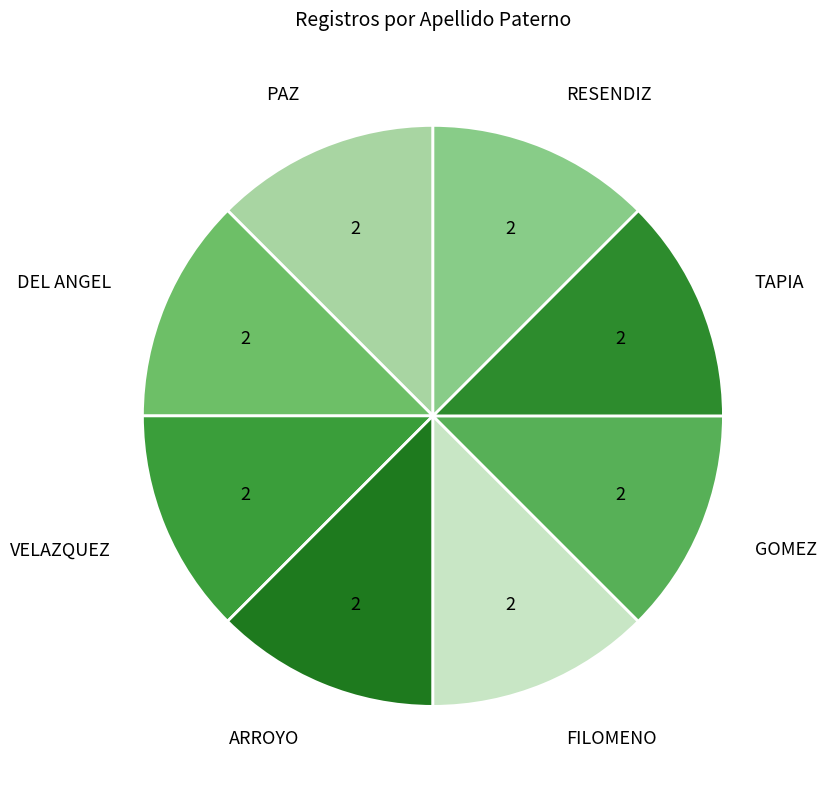

How many segments does this pie chart have?

8